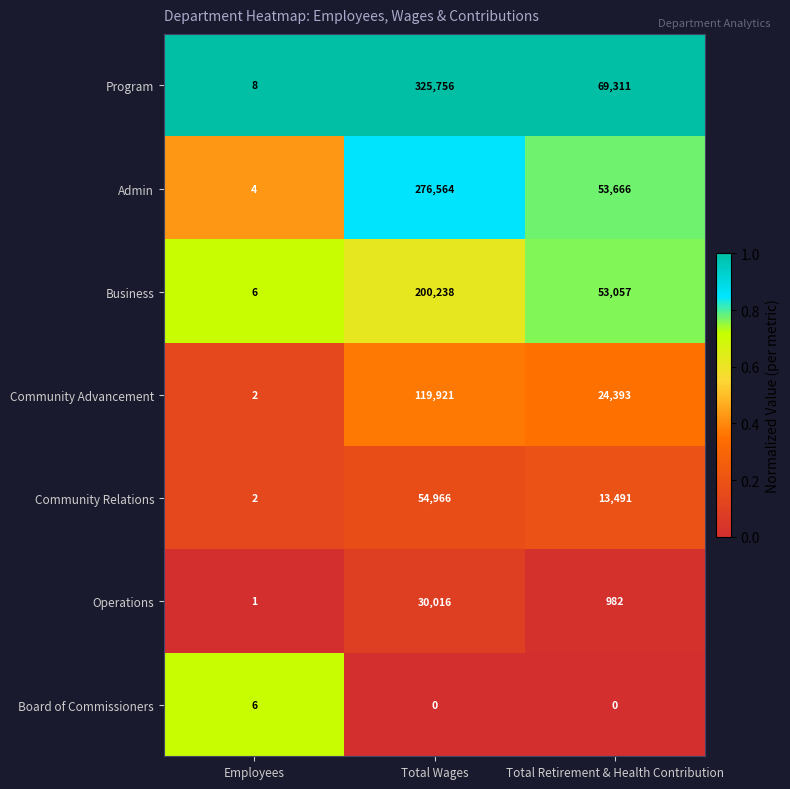

How many categories are shown in the chart?

3